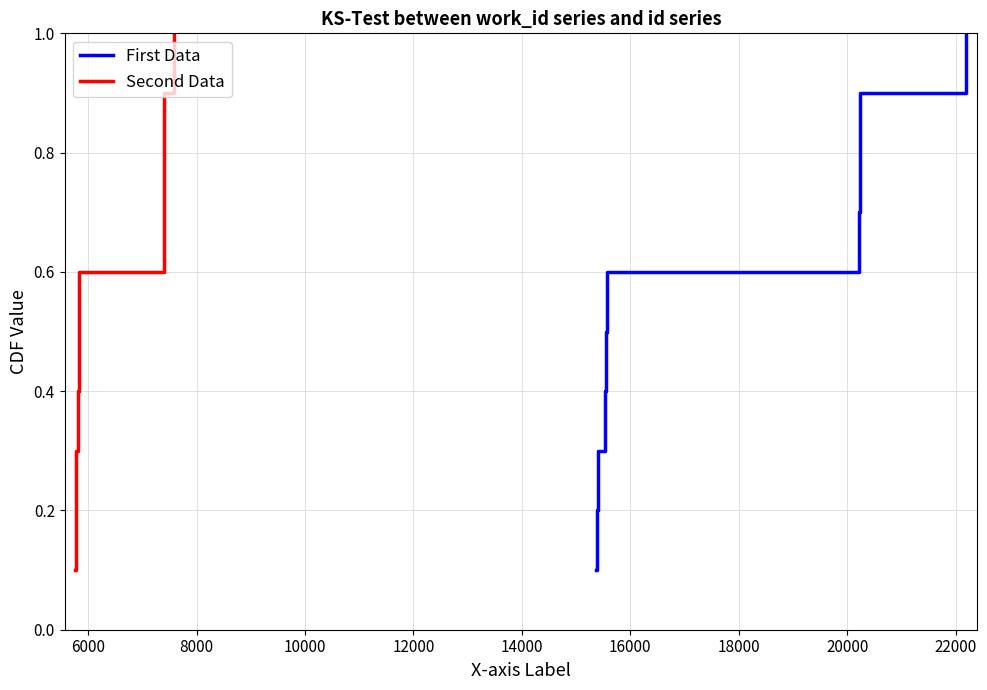

Does the chart have visible grid lines?

Yes